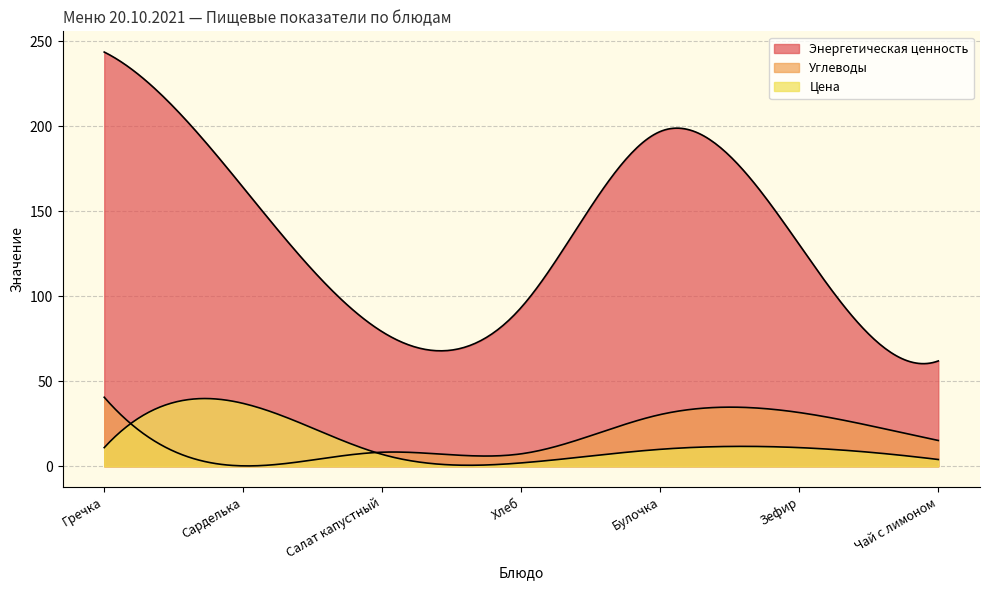

Which category has the highest value in the Углеводы series?

Гречка